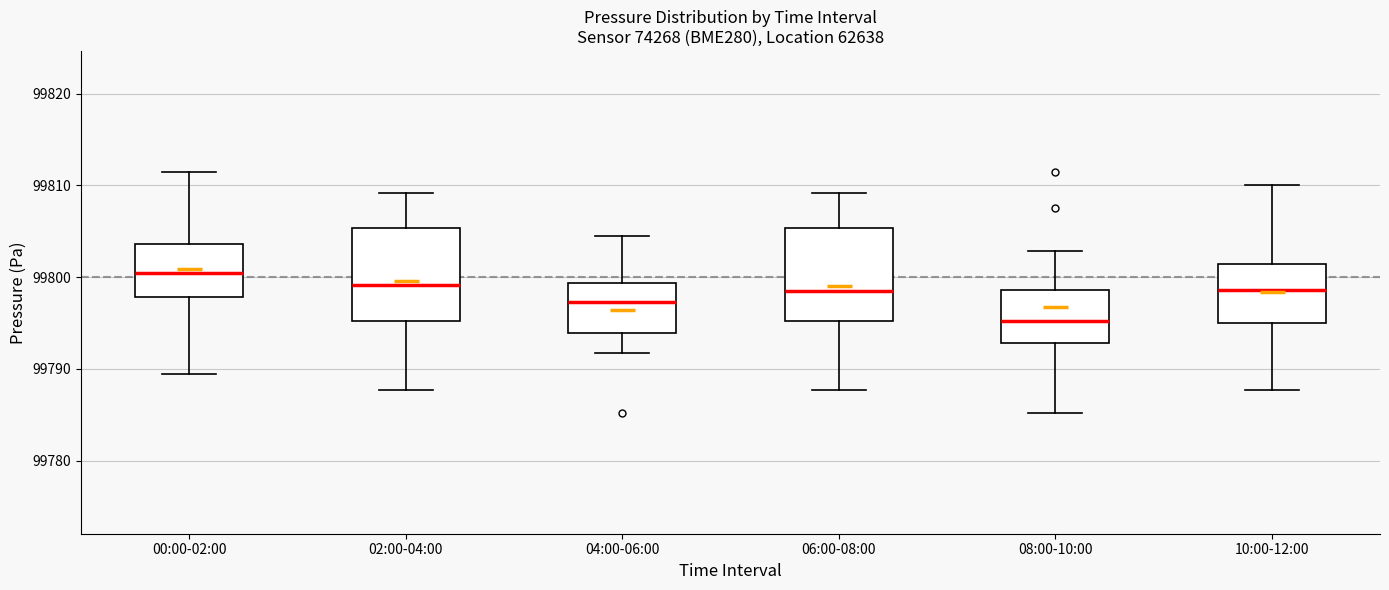

Reading left to right, read every box against the y-axis: the position of its median line, the range the box covers, and the ends of its whiskers. The values are not printed on the chart, so give them approximately, as read against the axis.

00:00-02:00: median 99800, box 99798 to 99804, whiskers 99789 to 99812
02:00-04:00: median 99799, box 99795 to 99805, whiskers 99788 to 99809
04:00-06:00: median 99797, box 99794 to 99799, whiskers 99792 to 99805
06:00-08:00: median 99799, box 99795 to 99805, whiskers 99788 to 99809
08:00-10:00: median 99795, box 99793 to 99799, whiskers 99785 to 99803
10:00-12:00: median 99799, box 99795 to 99801, whiskers 99788 to 99810